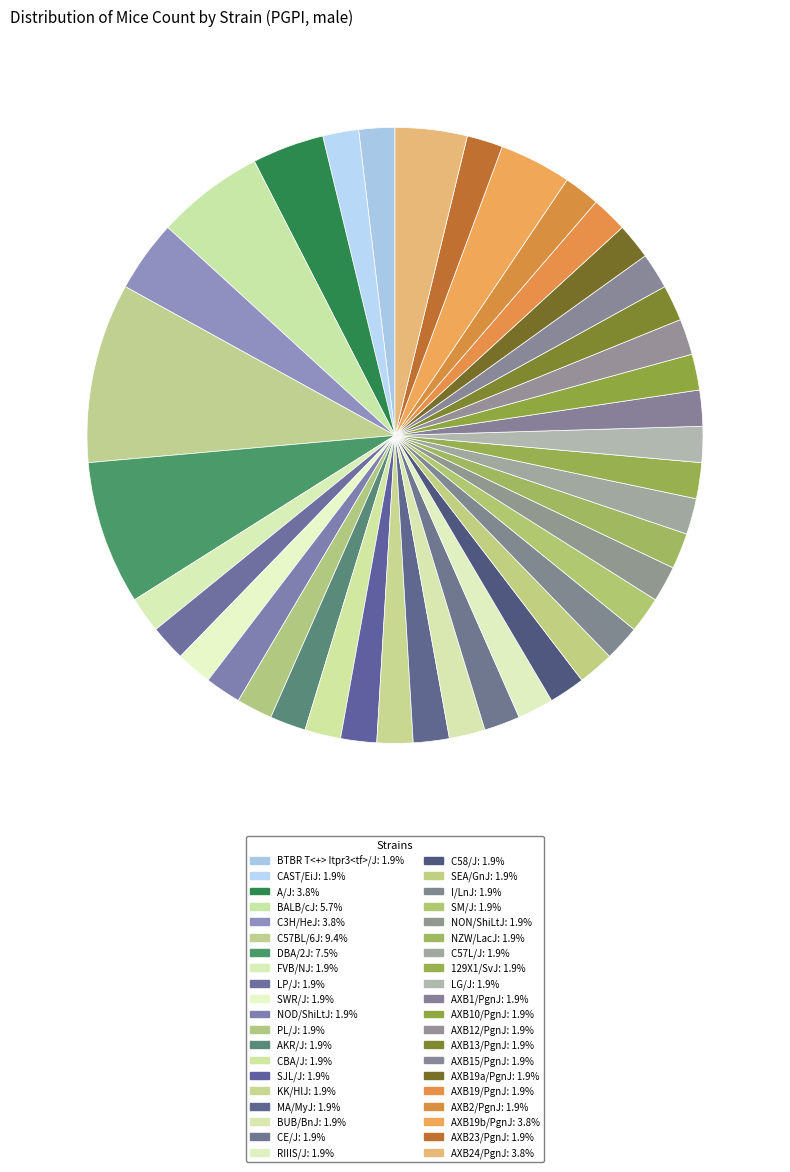

How many slices are in this pie chart?

40